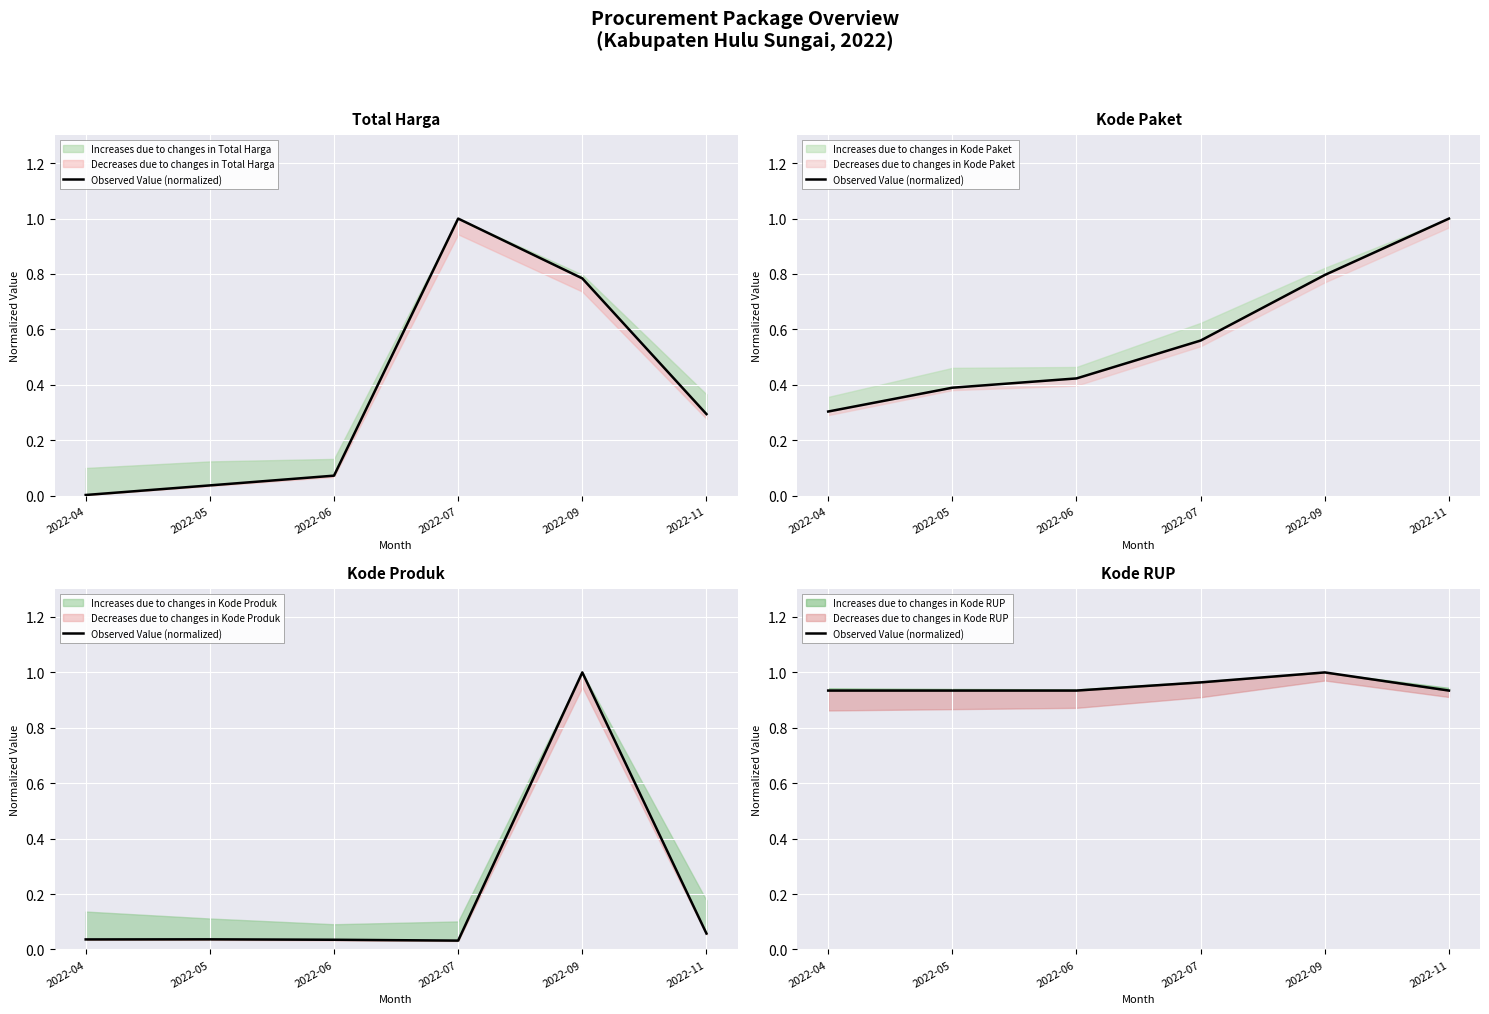

Rank the categories by value from highest to lowest.

2022-09, 2022-07, 2022-04, 2022-05, 2022-06, 2022-11